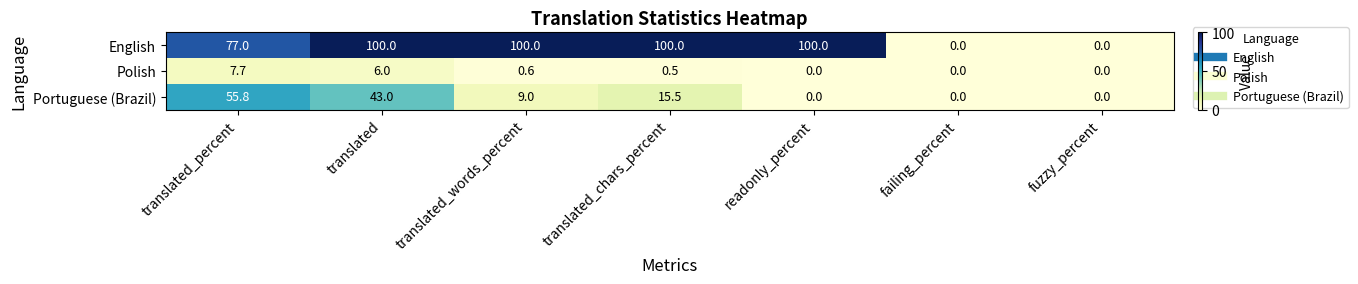

At which category is the sum across all series the highest?

translated